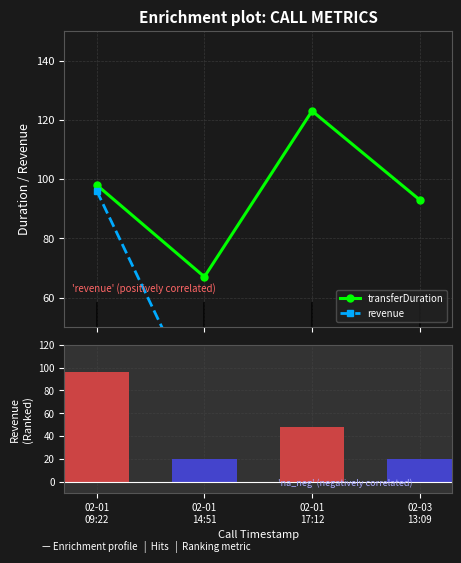

Which series has the largest range (max minus min)?

revenue